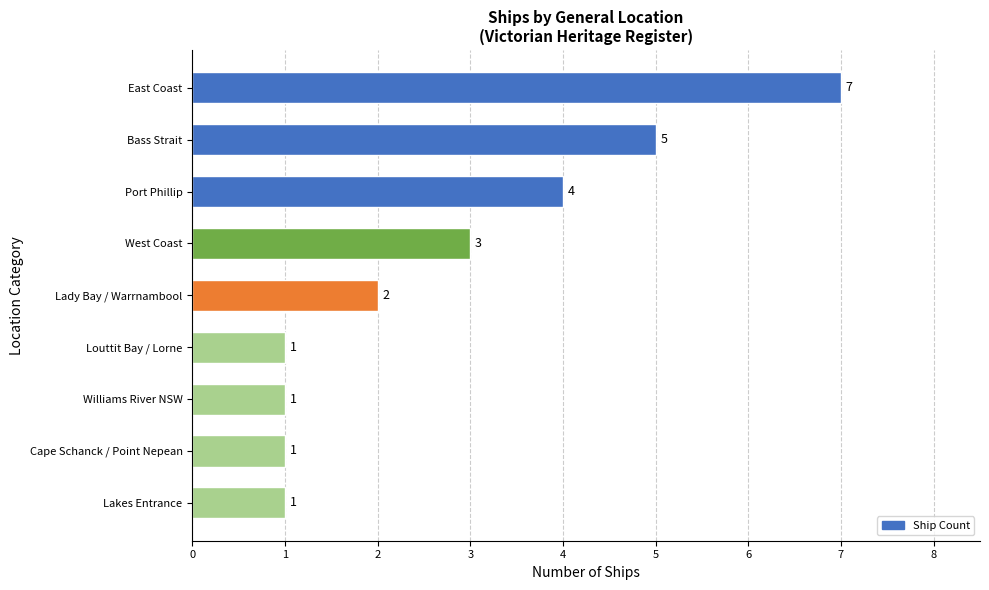

Count the number of data series in this chart.

1